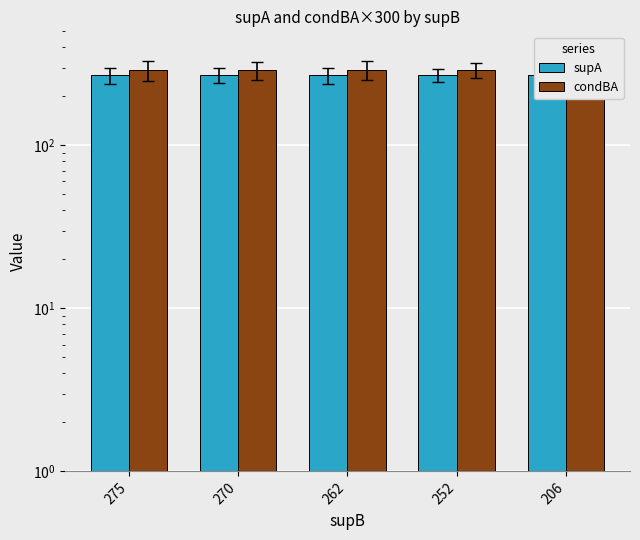

What is the value of the supA bar at the 5th from the left?

268.0